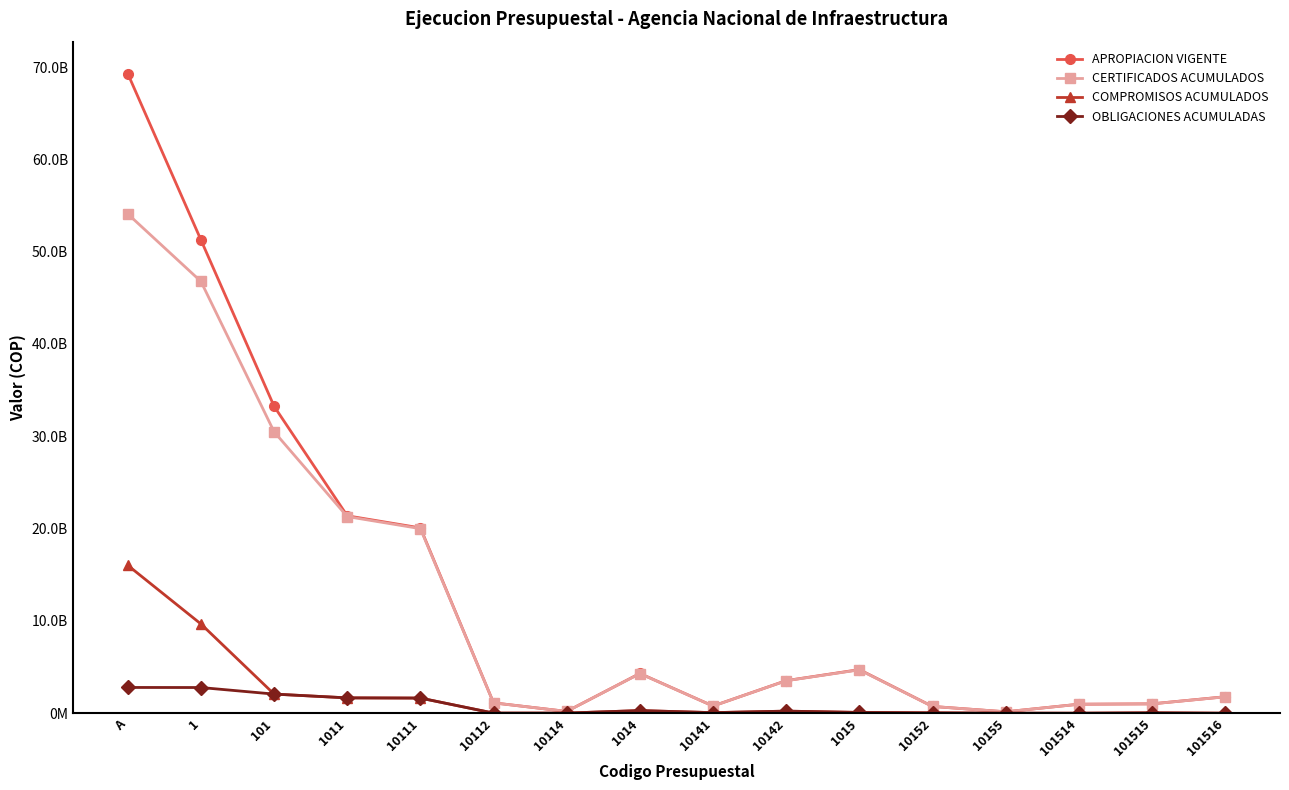

Where is APROPIACION VIGENTE nearest to the value 34718167190?

101